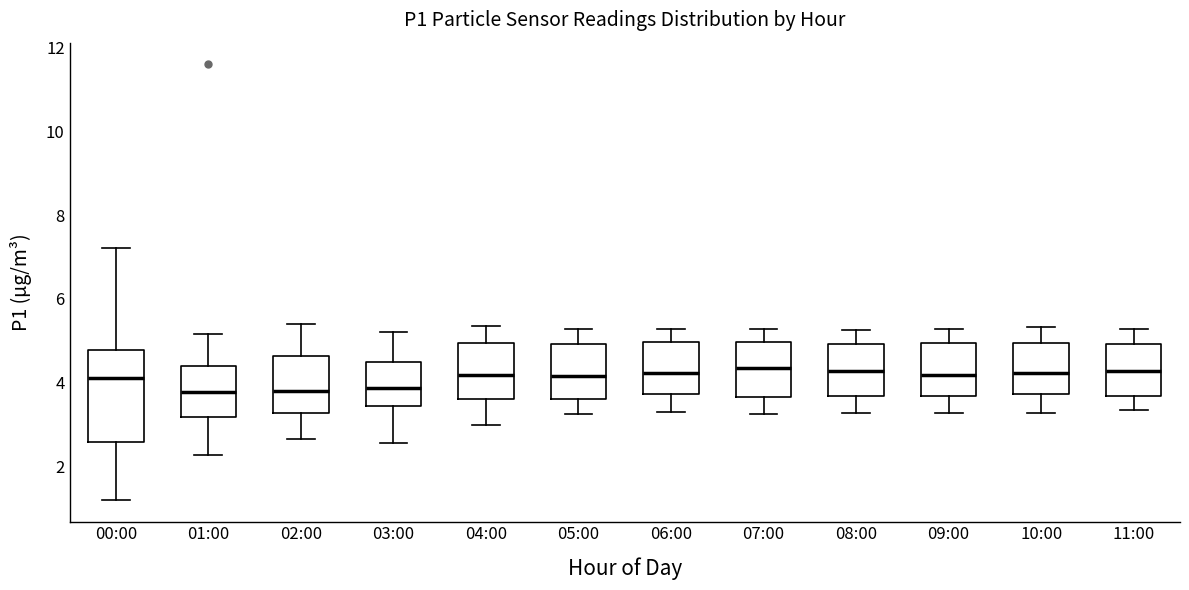

Reading left to right, read every box against the y-axis: the position of its median line, the range the box covers, and the ends of its whiskers. The values are not printed on the chart, so give them approximately, as read against the axis.

00:00: median 4.2, box 2.6 to 4.8, whiskers 1.2 to 7.2
01:00: median 3.8, box 3.2 to 4.4, whiskers 2.2 to 5.2
02:00: median 3.8, box 3.2 to 4.6, whiskers 2.6 to 5.4
03:00: median 3.8, box 3.4 to 4.6, whiskers 2.6 to 5.2
04:00: median 4.2, box 3.6 to 5.0, whiskers 3.0 to 5.4
05:00: median 4.2, box 3.6 to 5.0, whiskers 3.2 to 5.2
06:00: median 4.2, box 3.8 to 5.0, whiskers 3.4 to 5.2
07:00: median 4.4, box 3.6 to 5.0, whiskers 3.2 to 5.2
08:00: median 4.2, box 3.6 to 5.0, whiskers 3.2 to 5.2
09:00: median 4.2, box 3.6 to 5.0, whiskers 3.2 to 5.2
10:00: median 4.2, box 3.8 to 5.0, whiskers 3.2 to 5.4
11:00: median 4.2, box 3.6 to 5.0, whiskers 3.4 to 5.2